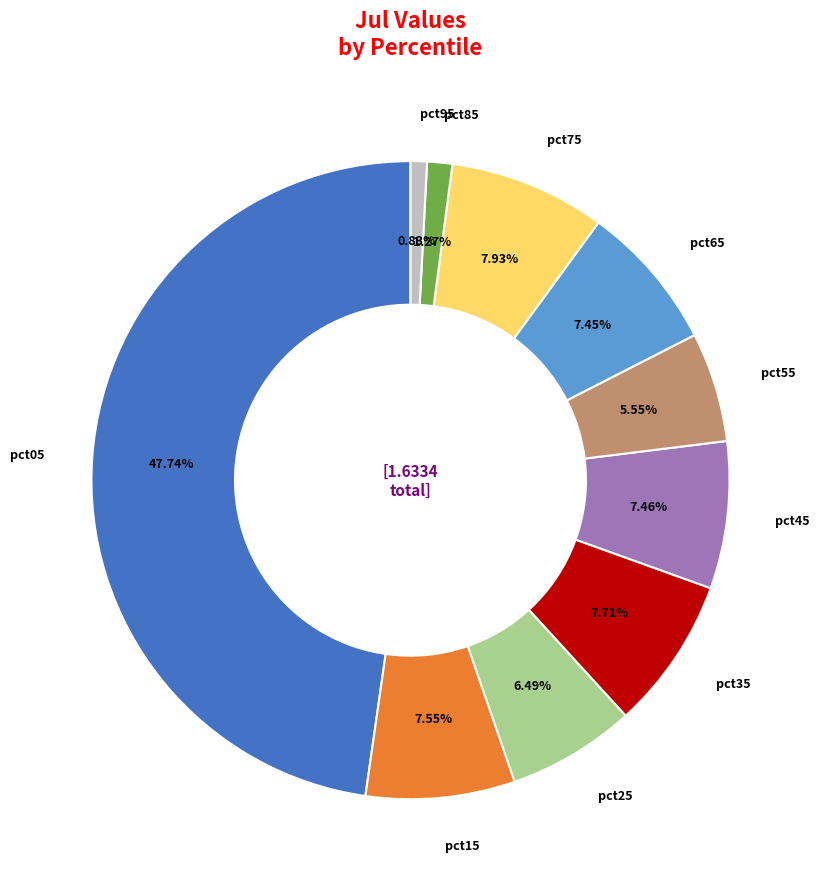

Does any single category account for the majority?

No